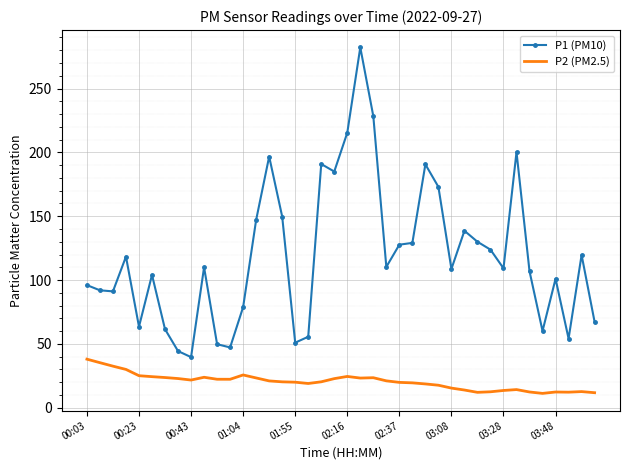

Which series has the largest total across all categories?

P1 (PM10)